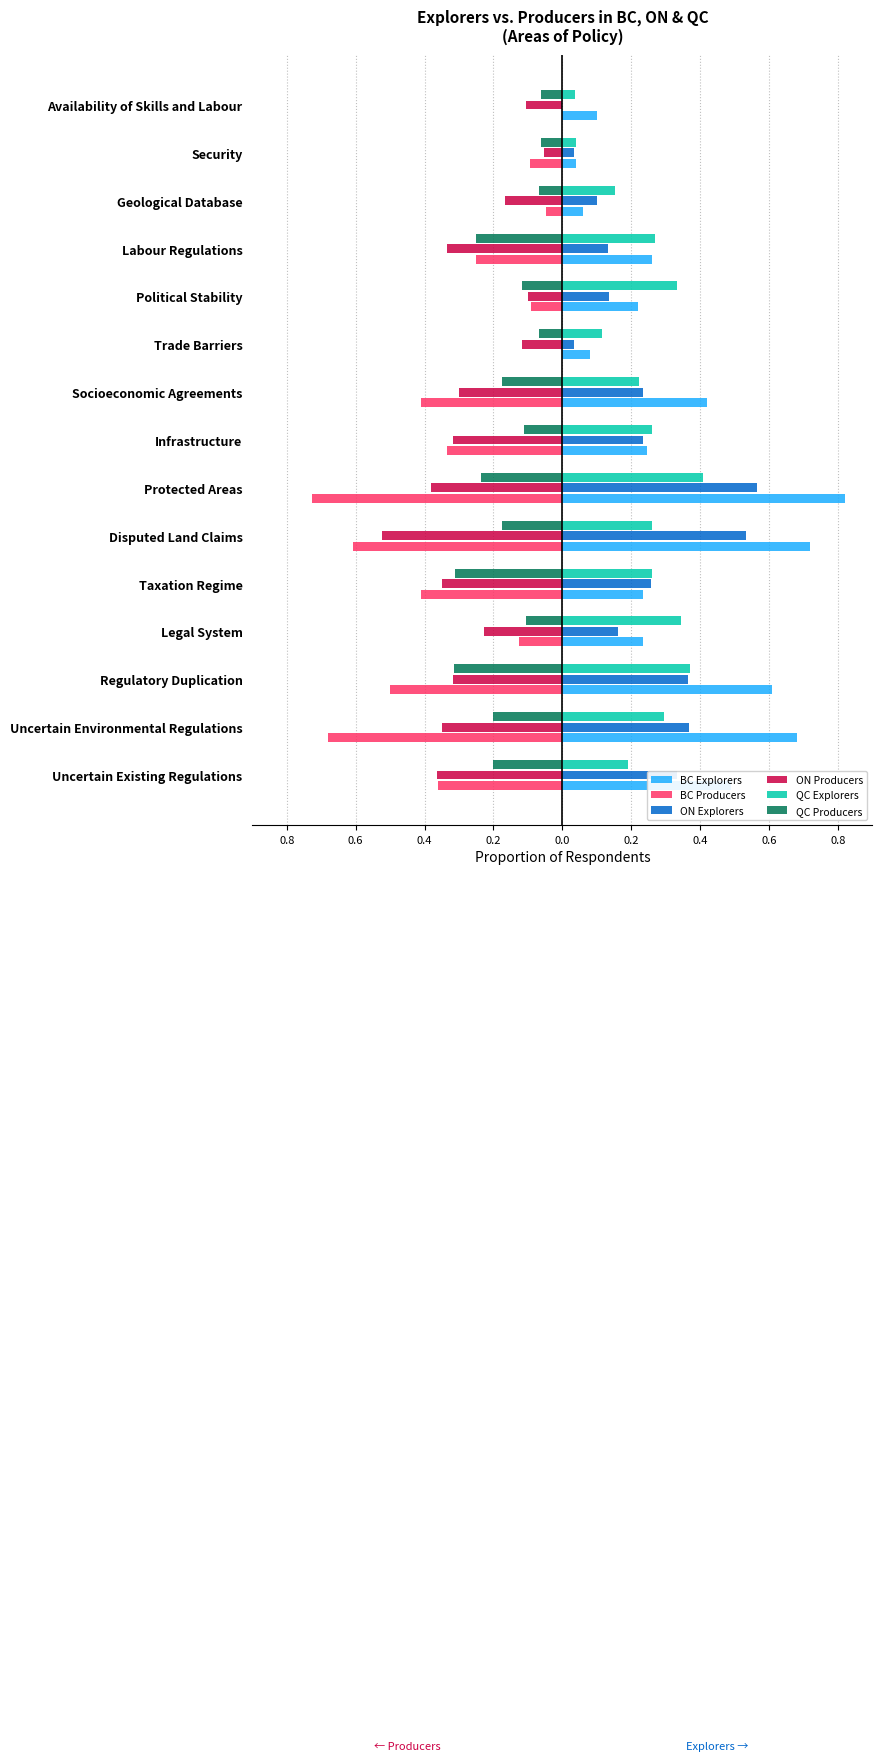

What are all the series names shown in the legend?

BC Explorers, BC Producers, ON Explorers, ON Producers, QC Explorers, QC Producers